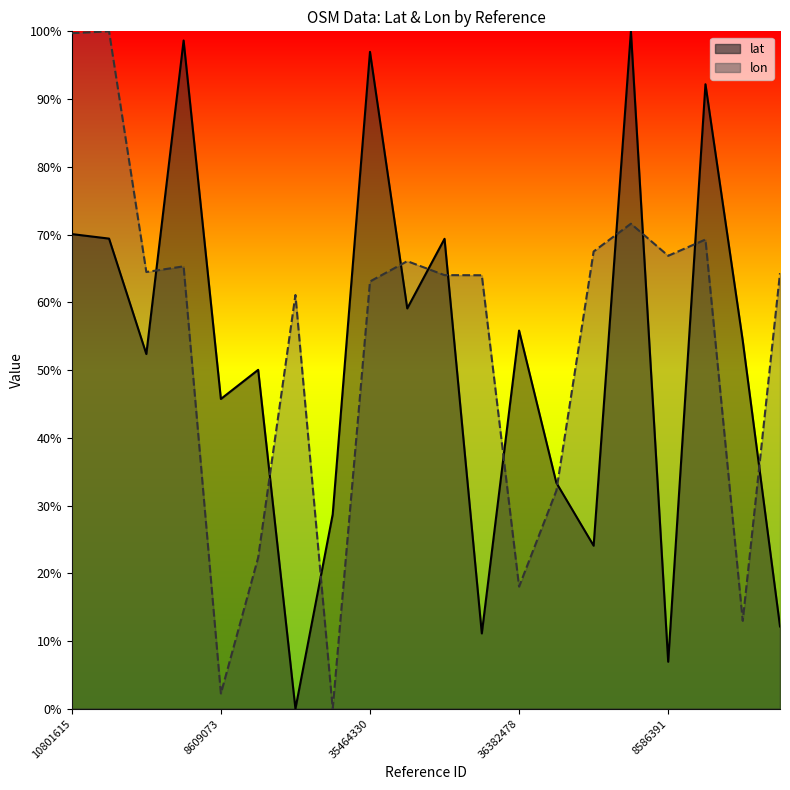

How many data points in lon are above 64?

11